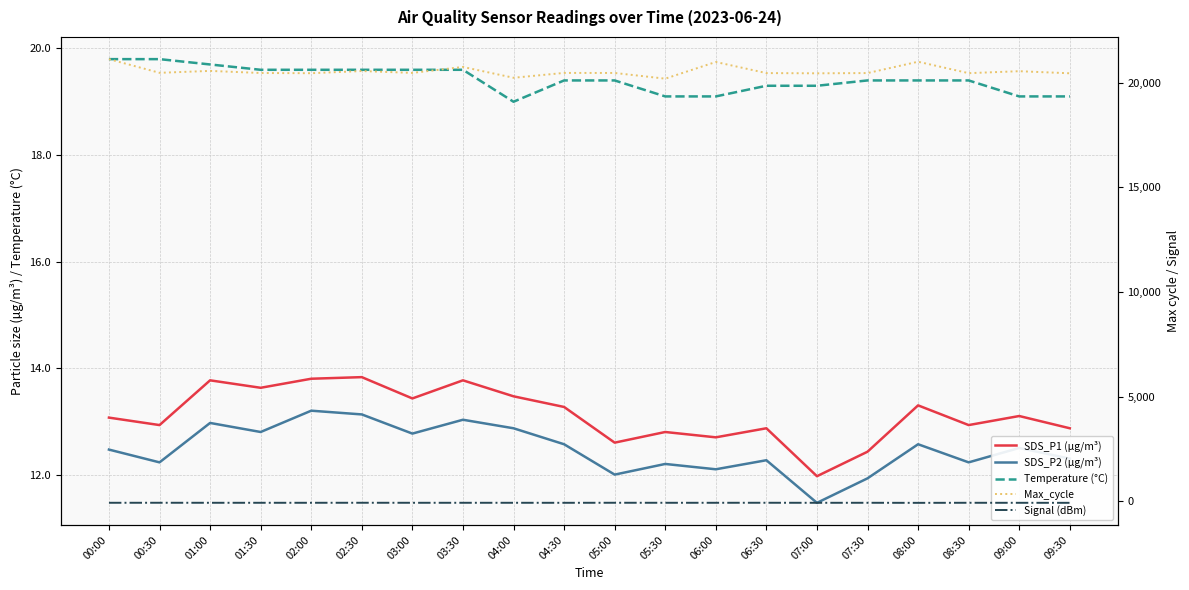

At which label is Temperature (°C) closest to 19?

04:00